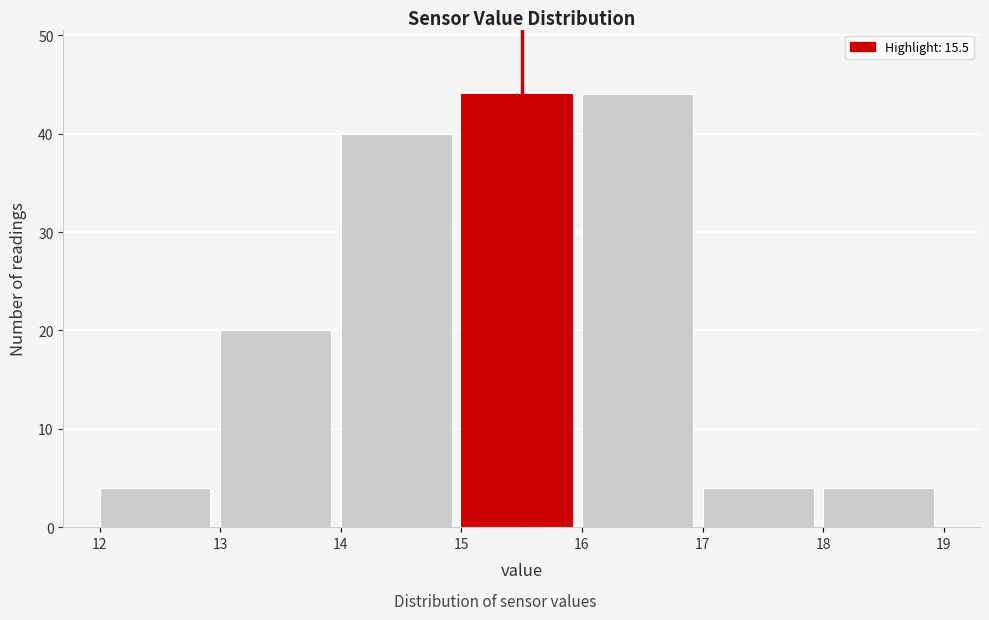

What is the height of the bar covering 16 to 17 on the x-axis? The values are not printed on the chart, so give them approximately, as read against the axis.

44